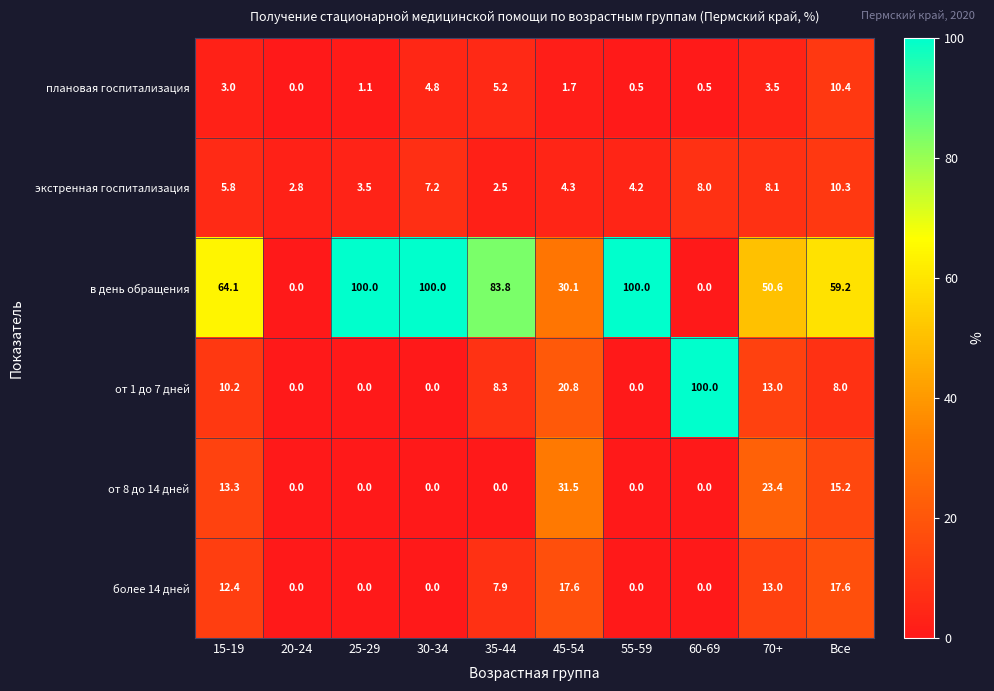

How many distinct data groups are displayed?

6